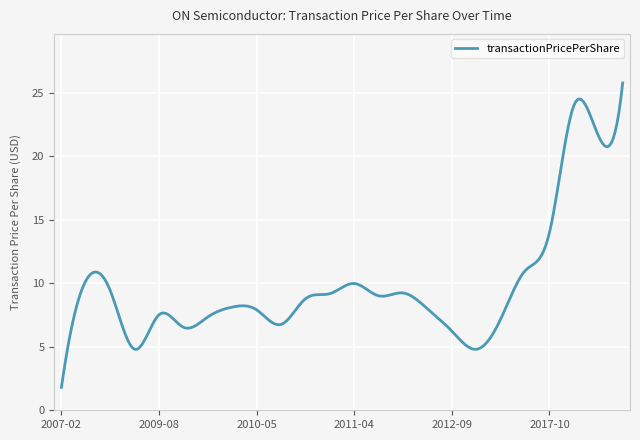

What is the smallest value displayed?

1.8